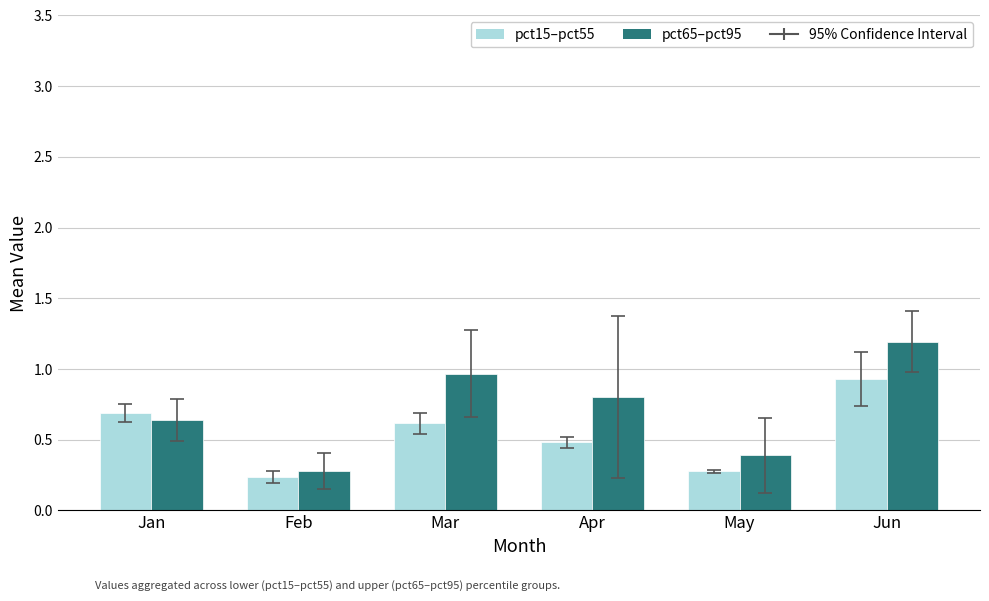

List the series in order of their peak value, highest first.

pct65–pct95, pct15–pct55